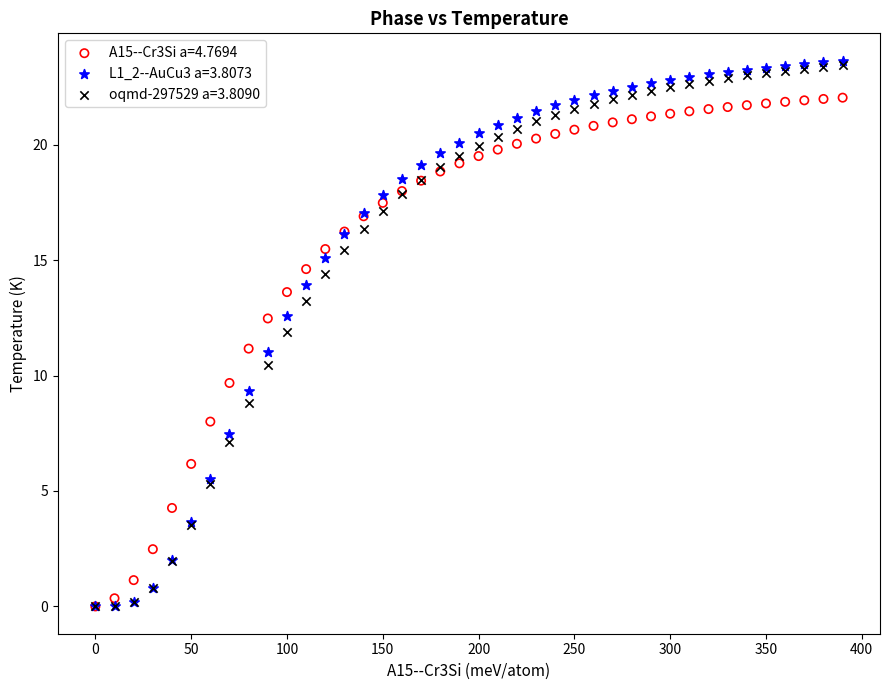

What are all the series names shown in the legend?

A15--Cr3Si a=4.7694, L1_2--AuCu3 a=3.8073, oqmd-297529 a=3.8090